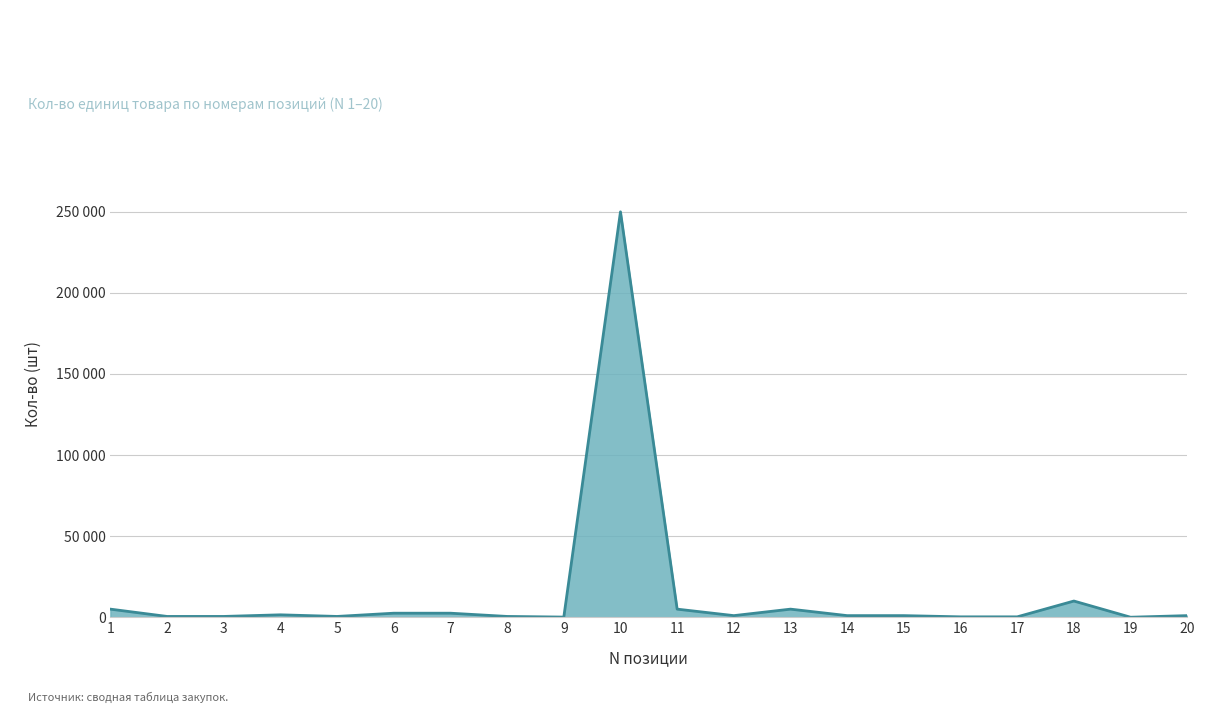

At which category does the chart reach its peak across all series?

10